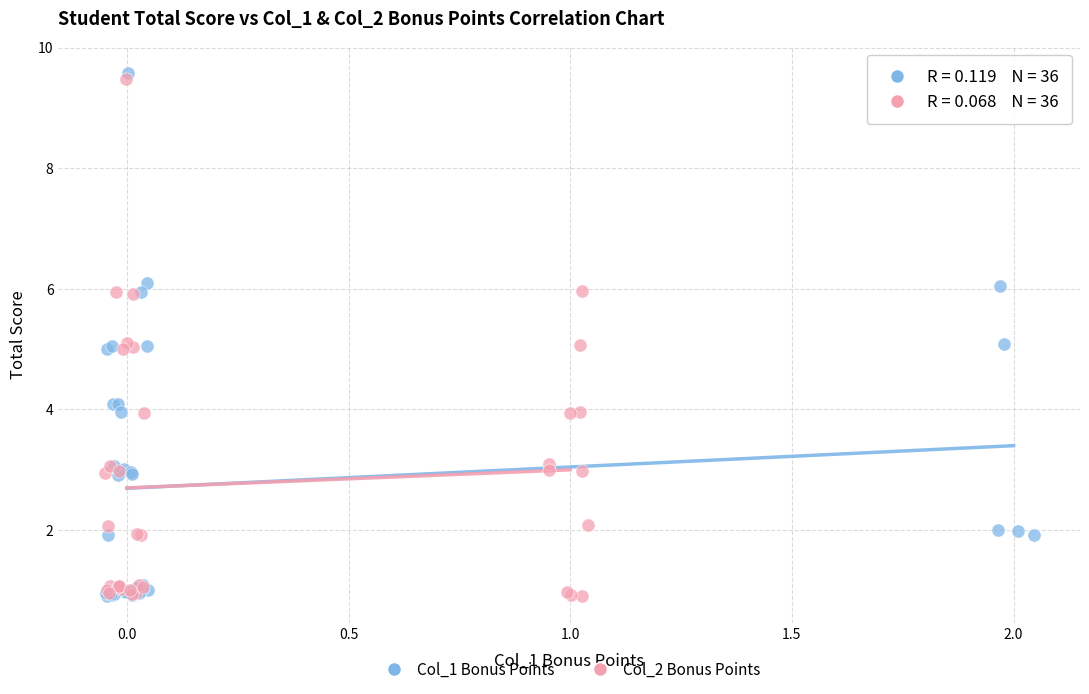

Which series has the widest spread of Y values?

Col_1 Bonus Points